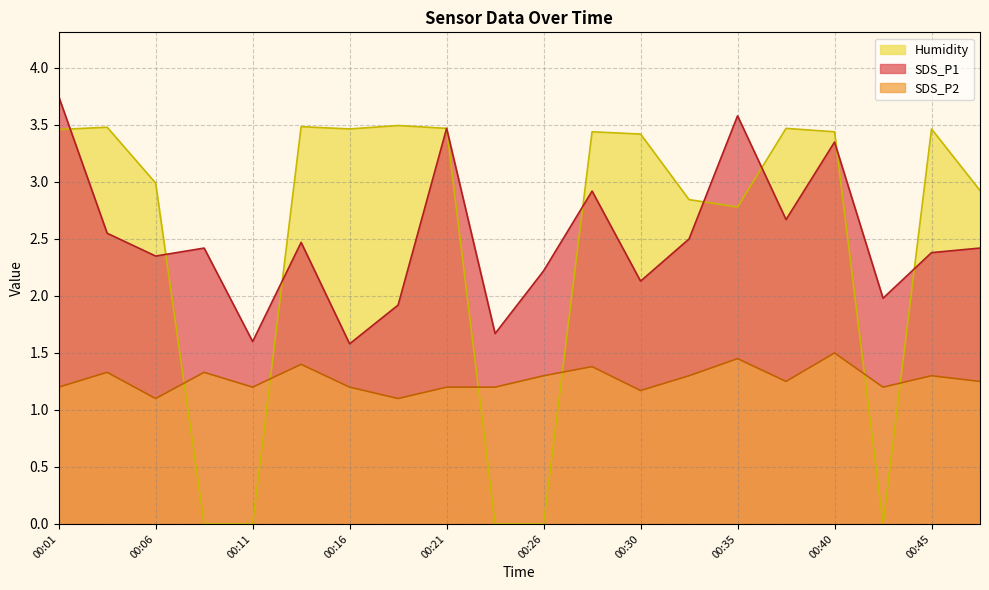

Count the SDS_P2 values in the range 1 to 2.

20